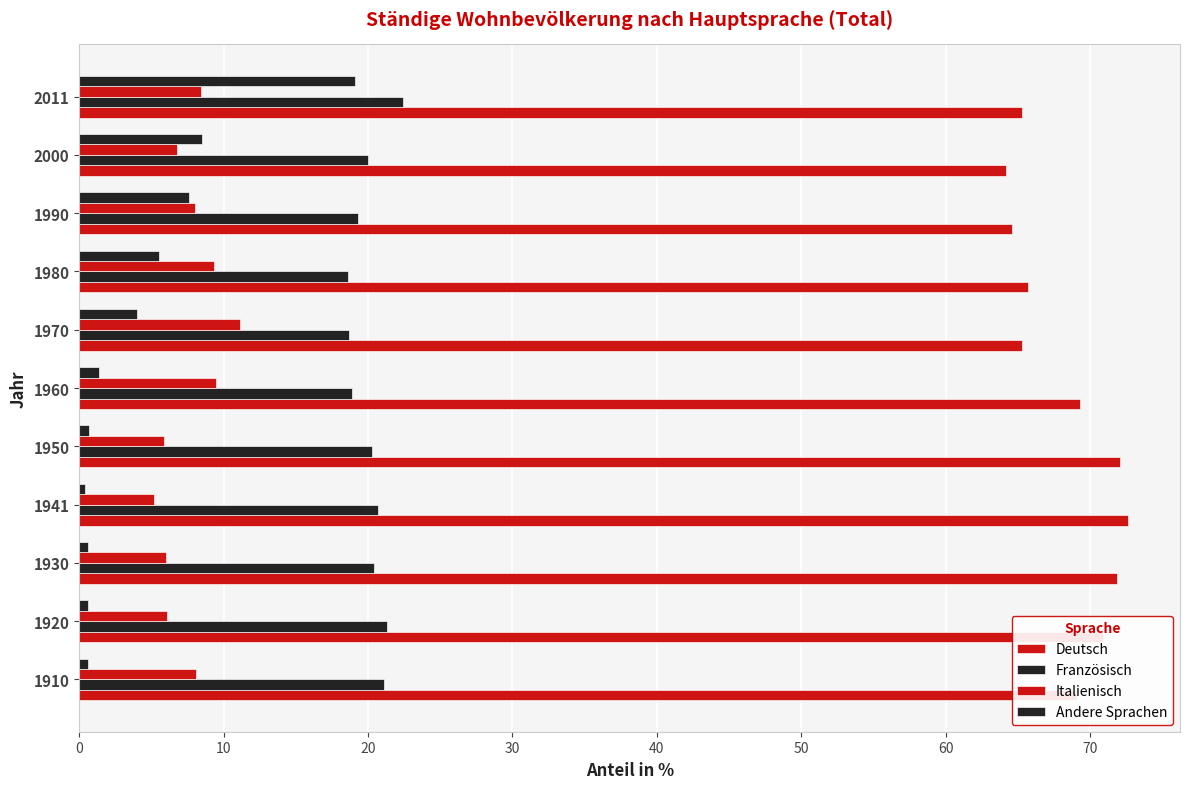

Which series has the widest spread of values?

Andere Sprachen